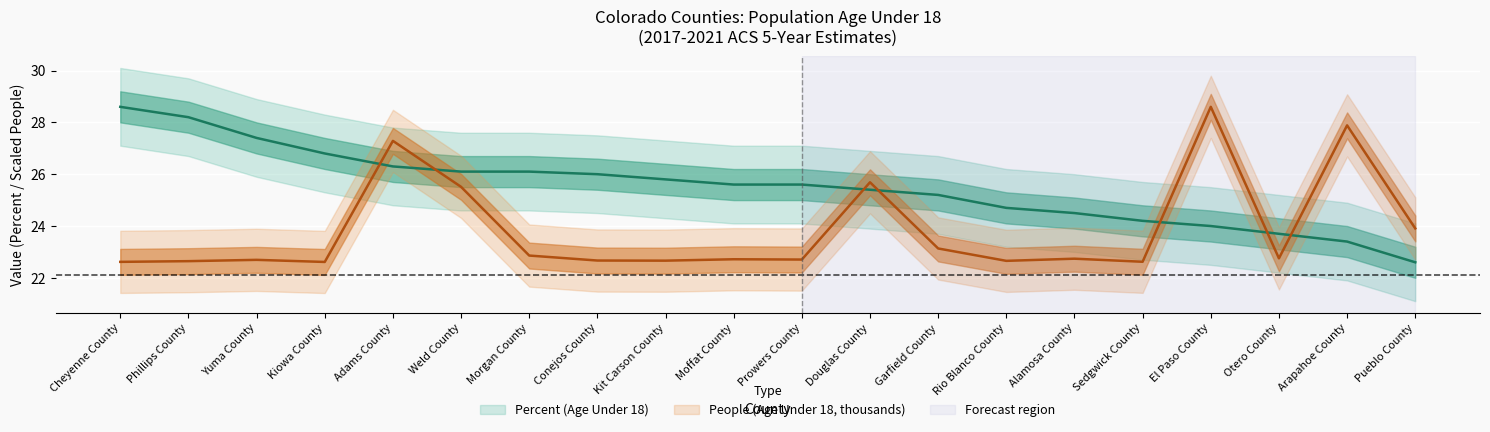

At which label does Percent (Age Under 18) reach its peak?

Cheyenne County